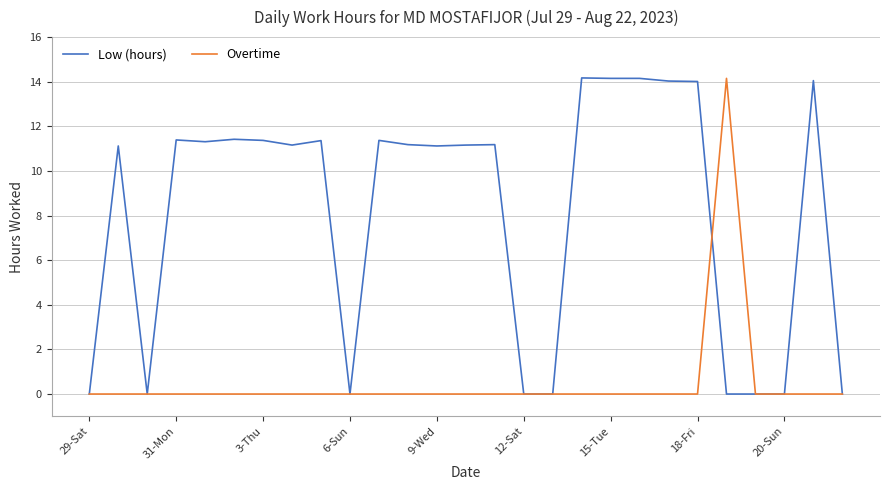

List the series in order of their overall mean, lowest first.

Overtime, Low (hours)